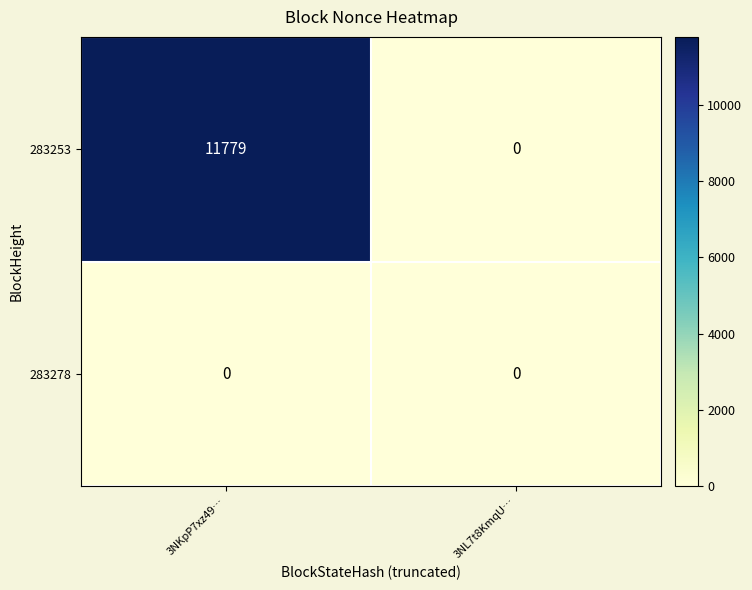

Rank the series at 3NKpP7xz49… from highest to lowest value.

283253, 283278